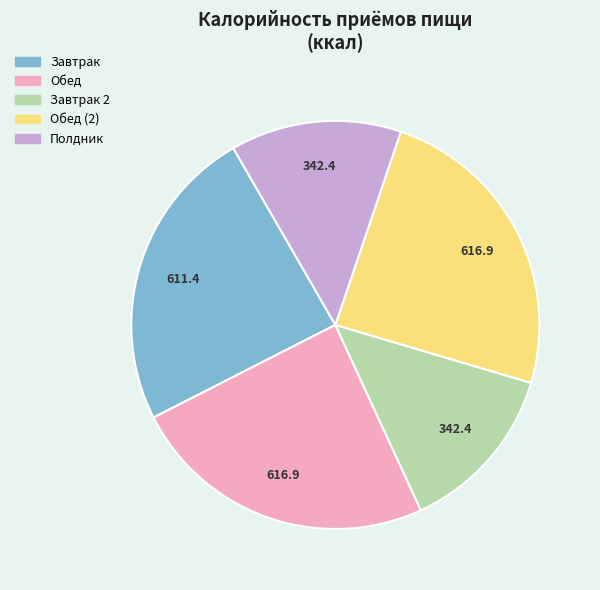

Does any single category account for the majority?

No